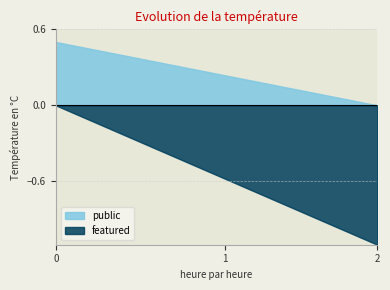

True or false: featured and public intersect in this chart.

False